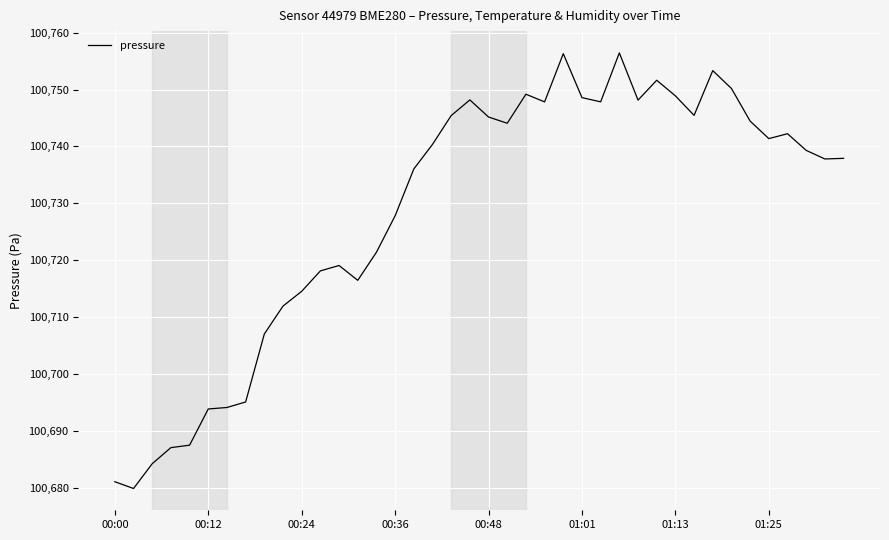

What is the minimum value shown in the chart?

100679.8